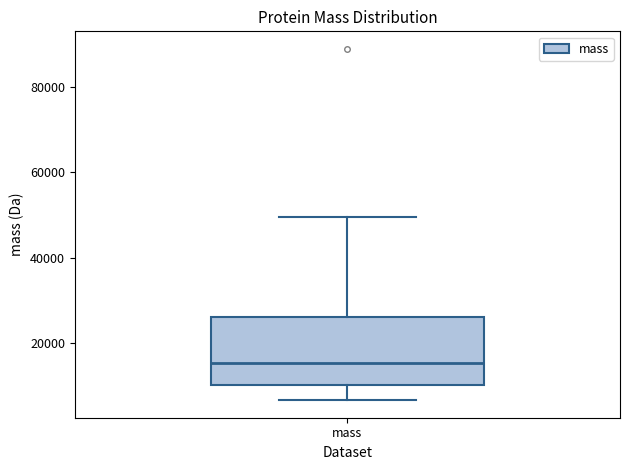

Read this box plot against the y-axis: the position of the median line, the range covered by the box, and the ends of both whiskers. The values are not printed on the chart, so give them approximately, as read against the axis.

median 16000, box 10000 to 26000, whiskers 6000 to 50000